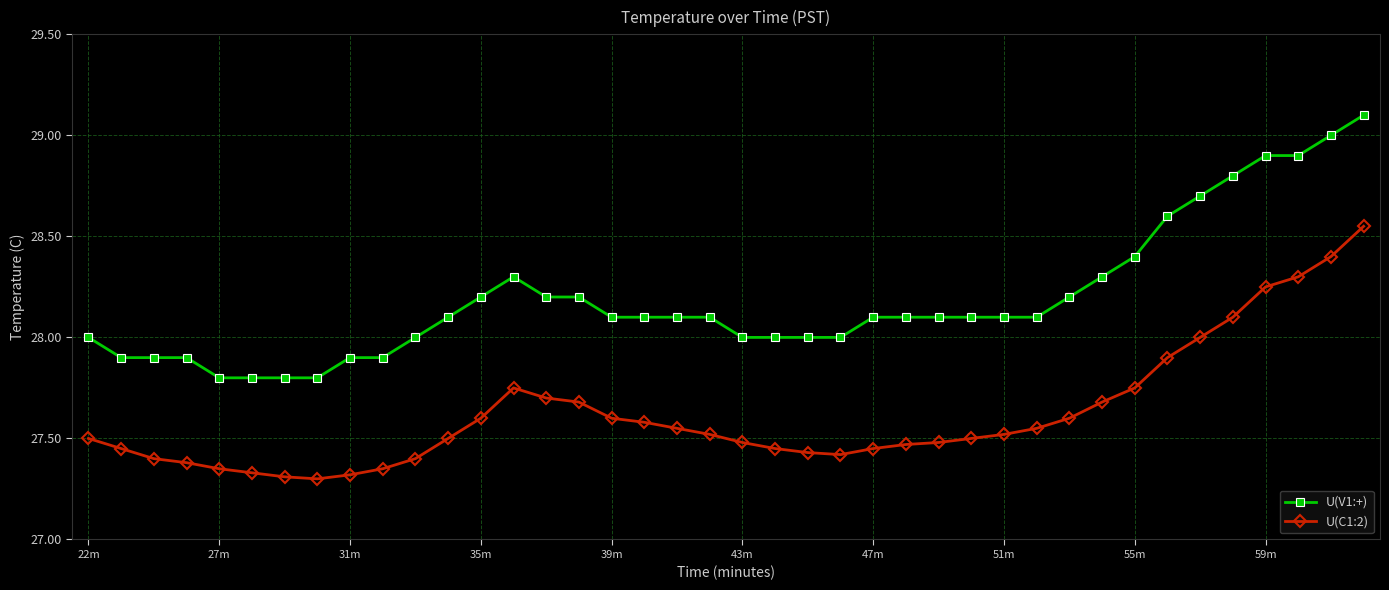

Rank the series by their maximum value, from highest to lowest.

U(V1:+), U(C1:2)